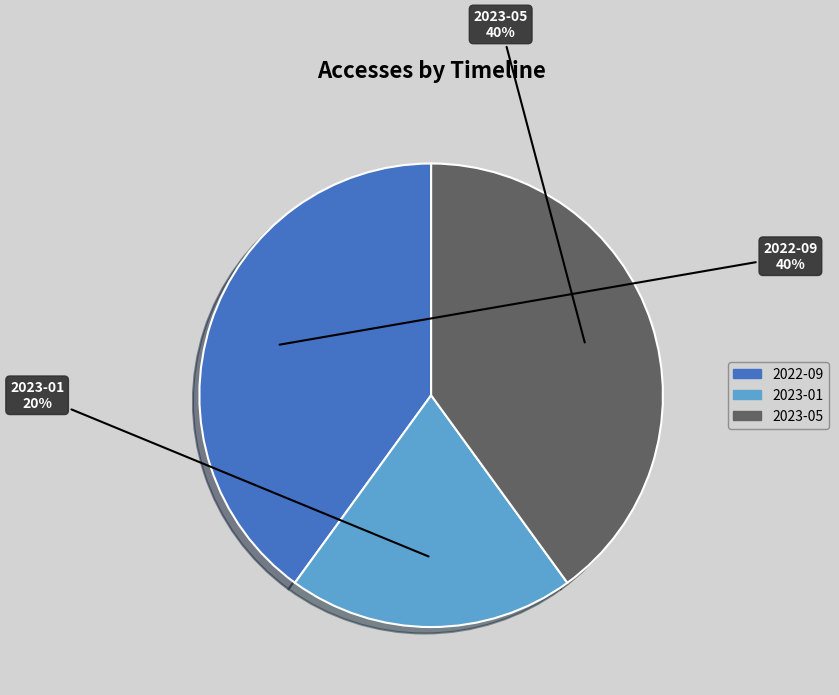

Is there any slice that represents more than half of the pie?

No